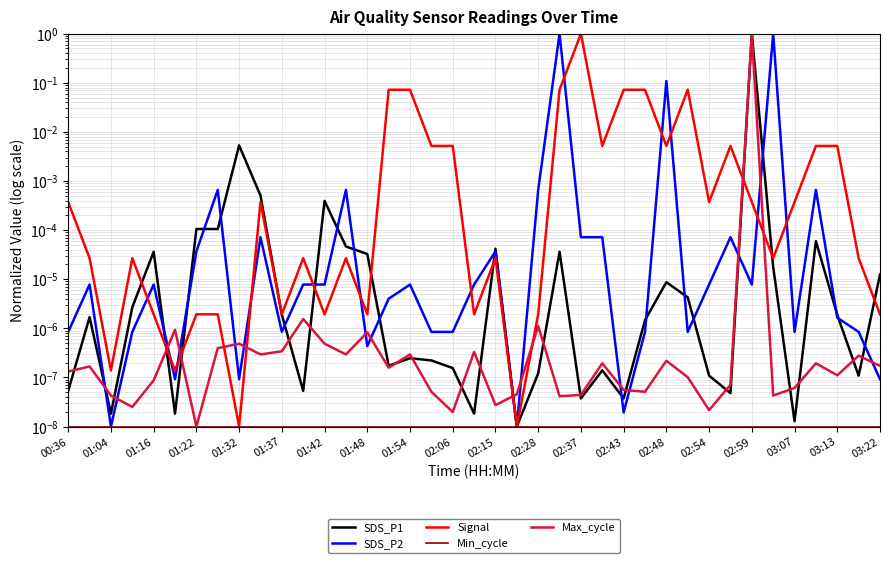

List the series in order of their peak value, lowest first.

Min_cycle, SDS_P2, SDS_P1, Signal, Max_cycle